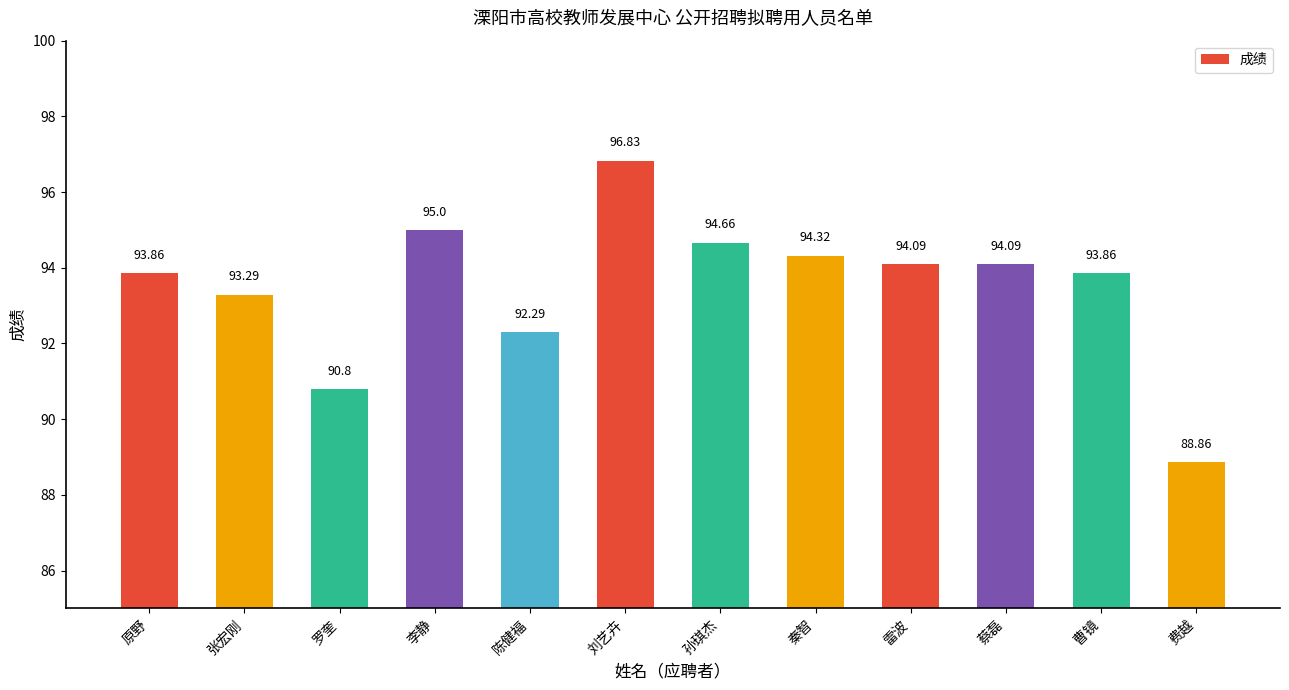

Does the chart contain any negative values?

No